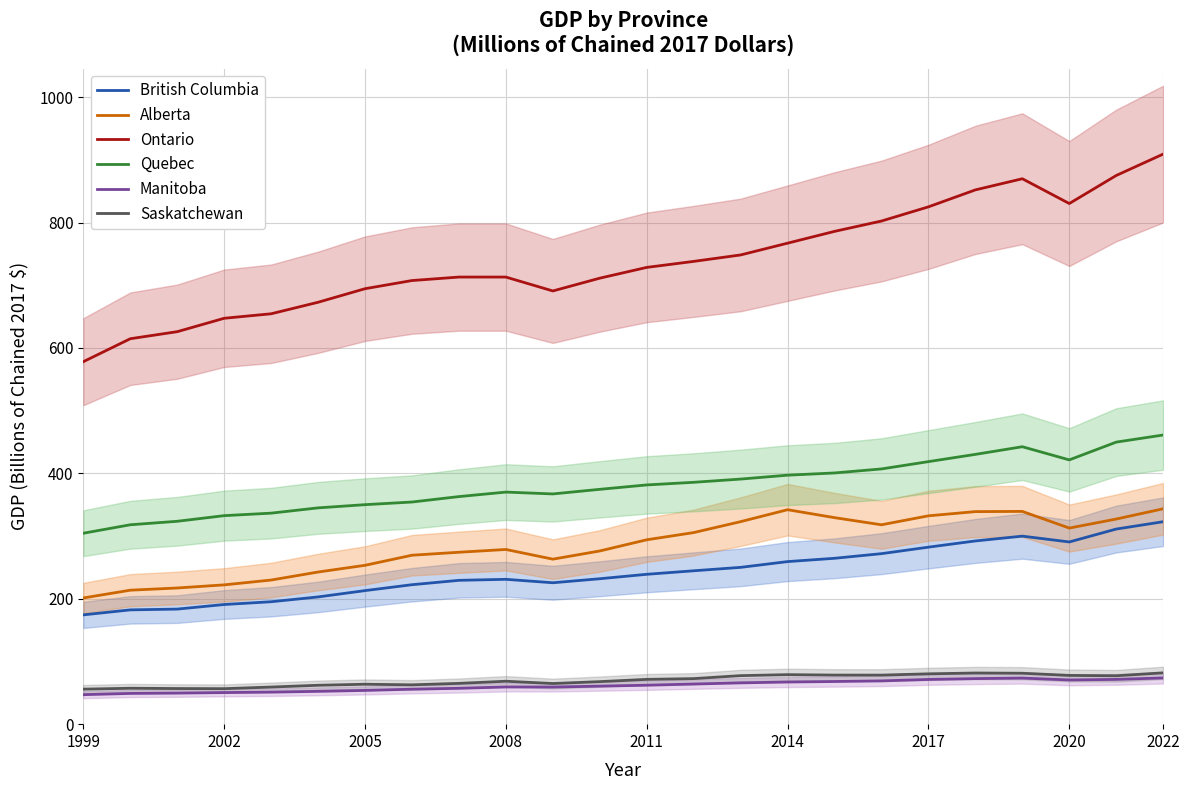

True or false: Ontario and Manitoba cross at least once.

False